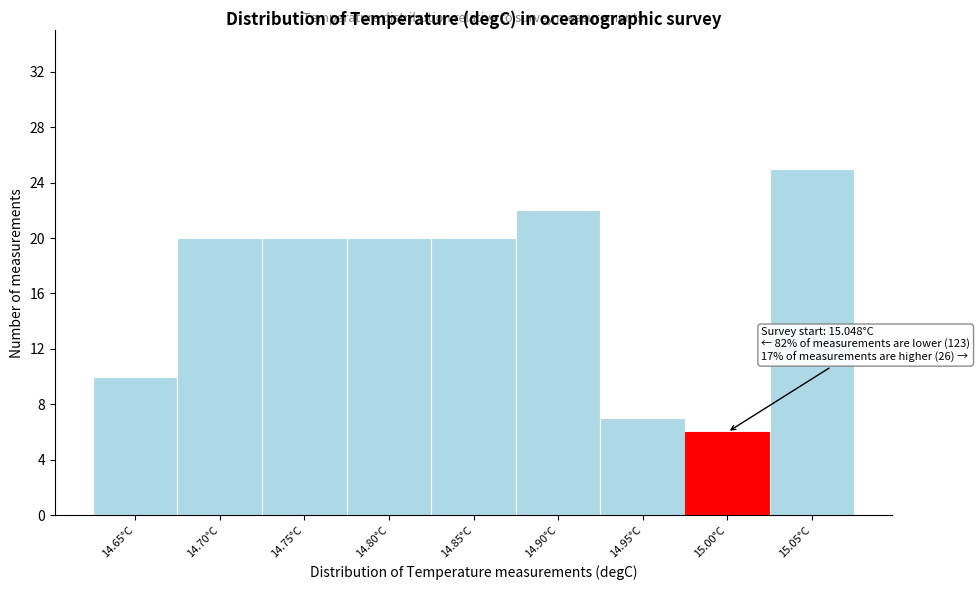

Reading right to left, list all the values displayed in this chart.

25	6	7	22	20	20	20	20	10